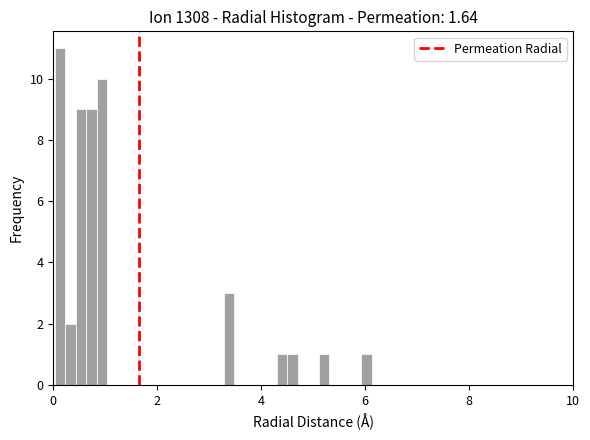

Around what value on the x-axis is the tallest bar? Give the approximate position of its centre, as read against the axis.

0.2